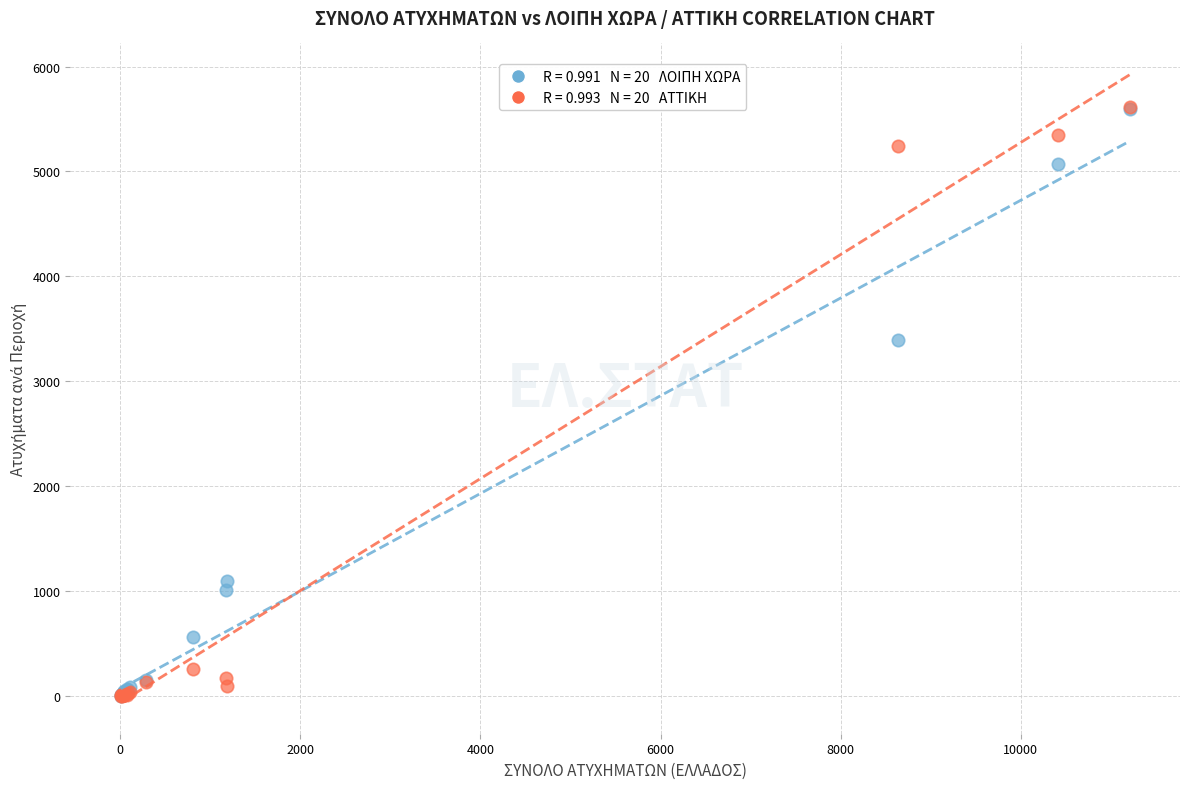

Across all series, what Y value is closest to 2809?

3389